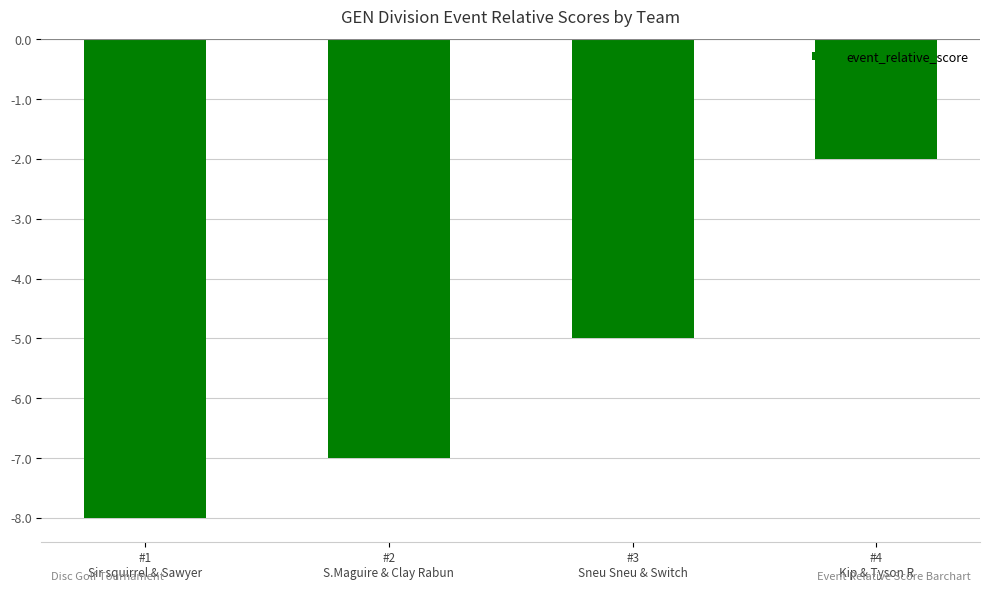

How many data points does each series have?

4